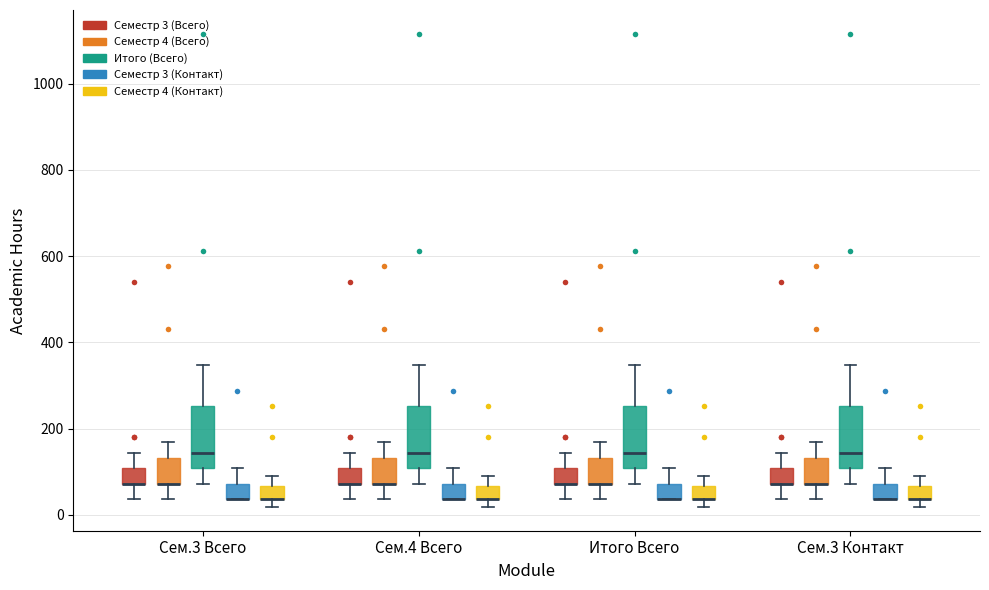

Reading left to right, transcribe this box plot: for each box, give where its median line is, the range the box spans, and where its two whiskers end, as read against the y-axis. The values are not printed on the chart, so give them approximately, as read against the axis.

Сем.3 Всего (Семестр 3 (Всего)): median 80 (drawn on the box's lower edge), box 80 to 100, whiskers 40 to 140
Сем.3 Всего (Семестр 4 (Всего)): median 80 (drawn on the box's lower edge), box 80 to 140, whiskers 40 to 160
Сем.3 Всего (Итого (Всего)): median 140, box 100 to 260, whiskers 80 to 340
Сем.3 Всего (Семестр 3 (Контакт)): median 40 (drawn on the box's lower edge), box 40 to 80, whiskers 40 to 100
Сем.3 Всего (Семестр 4 (Контакт)): median 40 (drawn on the box's lower edge), box 40 to 60, whiskers 20 to 100
Сем.4 Всего (Семестр 3 (Всего)): median 80 (drawn on the box's lower edge), box 80 to 100, whiskers 40 to 140
Сем.4 Всего (Семестр 4 (Всего)): median 80 (drawn on the box's lower edge), box 80 to 140, whiskers 40 to 160
Сем.4 Всего (Итого (Всего)): median 140, box 100 to 260, whiskers 80 to 340
Сем.4 Всего (Семестр 3 (Контакт)): median 40 (drawn on the box's lower edge), box 40 to 80, whiskers 40 to 100
Сем.4 Всего (Семестр 4 (Контакт)): median 40 (drawn on the box's lower edge), box 40 to 60, whiskers 20 to 100
Итого Всего (Семестр 3 (Всего)): median 80 (drawn on the box's lower edge), box 80 to 100, whiskers 40 to 140
Итого Всего (Семестр 4 (Всего)): median 80 (drawn on the box's lower edge), box 80 to 140, whiskers 40 to 160
Итого Всего (Итого (Всего)): median 140, box 100 to 260, whiskers 80 to 340
Итого Всего (Семестр 3 (Контакт)): median 40 (drawn on the box's lower edge), box 40 to 80, whiskers 40 to 100
Итого Всего (Семестр 4 (Контакт)): median 40 (drawn on the box's lower edge), box 40 to 60, whiskers 20 to 100
Сем.3 Контакт (Семестр 3 (Всего)): median 80 (drawn on the box's lower edge), box 80 to 100, whiskers 40 to 140
Сем.3 Контакт (Семестр 4 (Всего)): median 80 (drawn on the box's lower edge), box 80 to 140, whiskers 40 to 160
Сем.3 Контакт (Итого (Всего)): median 140, box 100 to 260, whiskers 80 to 340
Сем.3 Контакт (Семестр 3 (Контакт)): median 40 (drawn on the box's lower edge), box 40 to 80, whiskers 40 to 100
Сем.3 Контакт (Семестр 4 (Контакт)): median 40 (drawn on the box's lower edge), box 40 to 60, whiskers 20 to 100